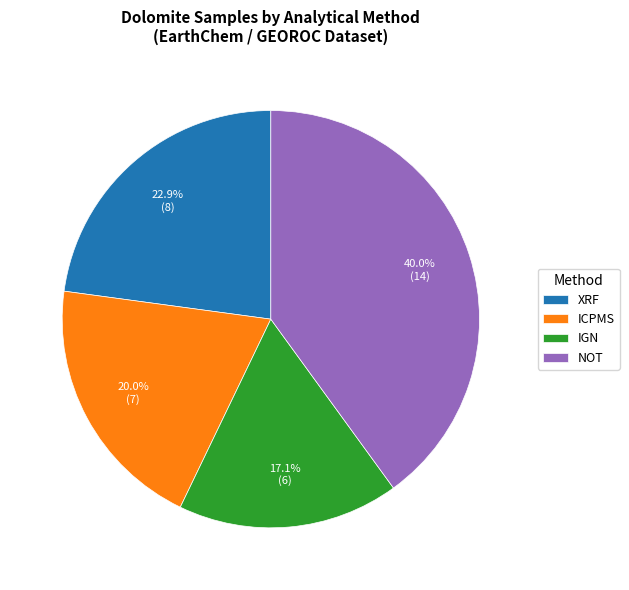

Rank the categories by value from lowest to highest.

IGN, ICPMS, XRF, NOT